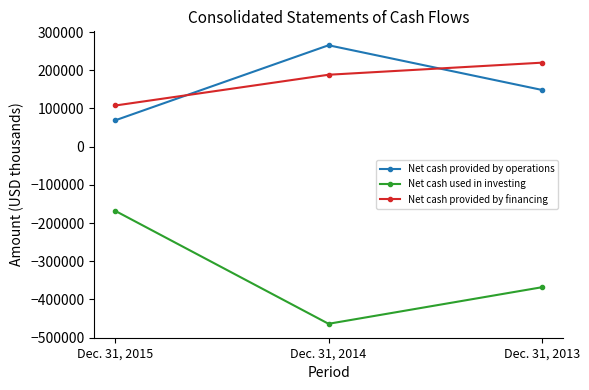

What is the sum of the Net cash provided by financing values at Dec. 31, 2013 and Dec. 31, 2015?

327496